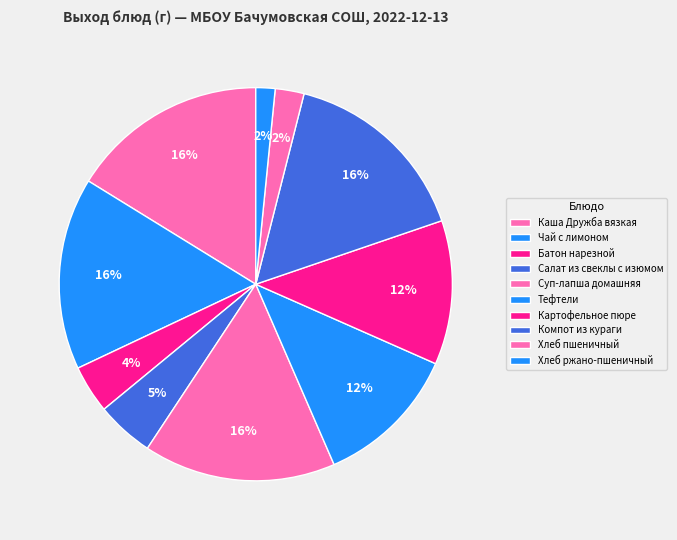

To the nearest percent, what is the difference between the largest and smallest slice percentages?

15%